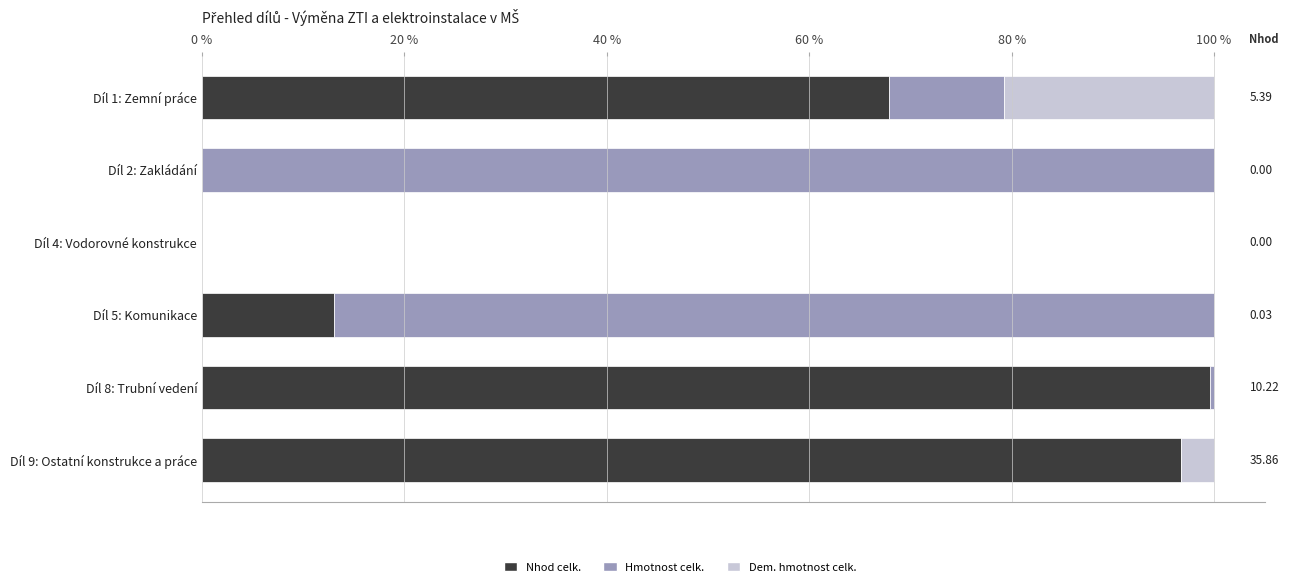

What is the total value across all series at Díl 5: Komunikace?

100.0